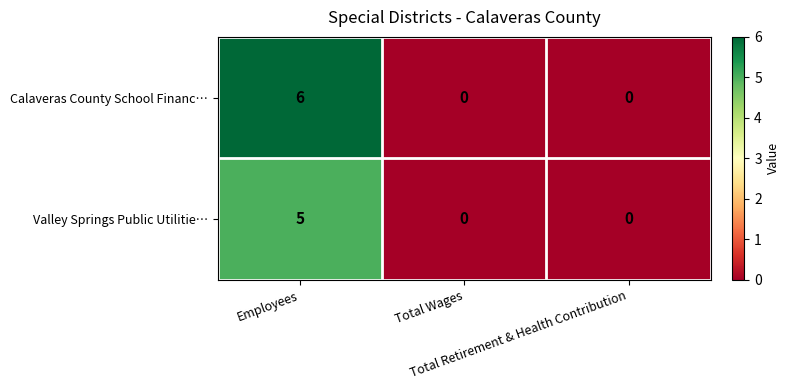

Which category has the highest value across all series?

Employees